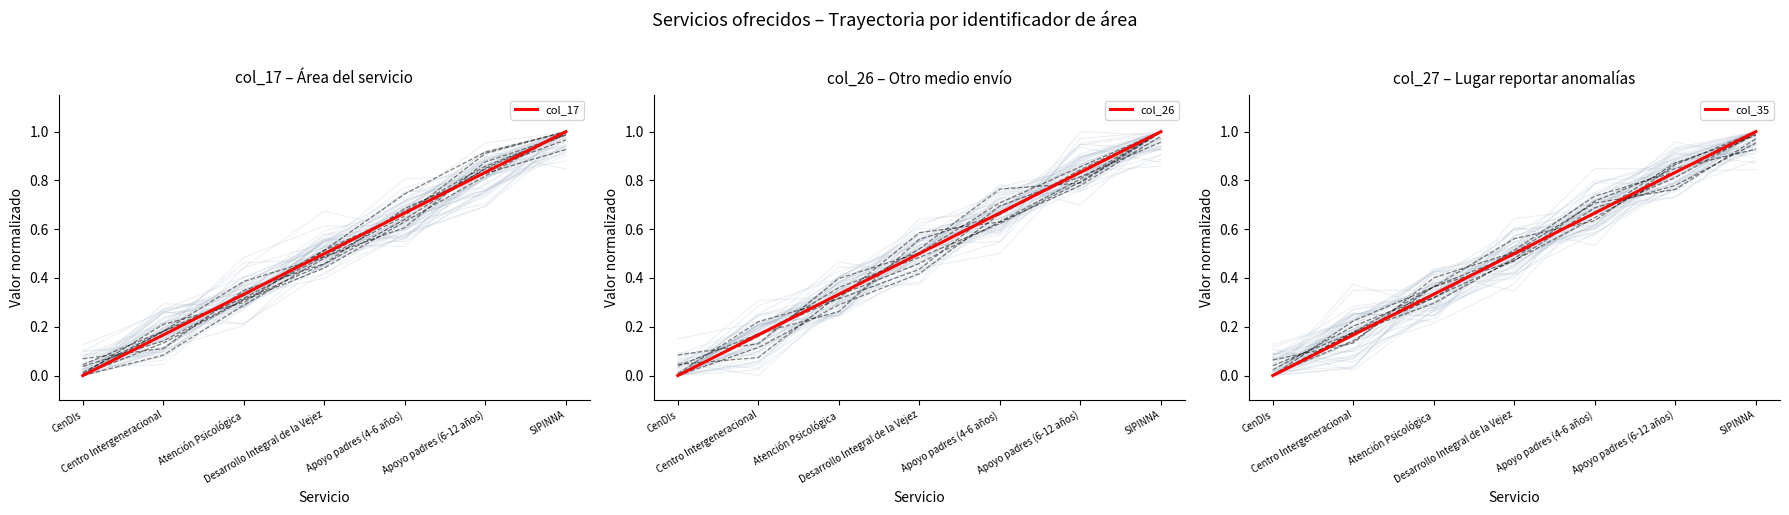

How many col_26 values are between 0 and 1?

7